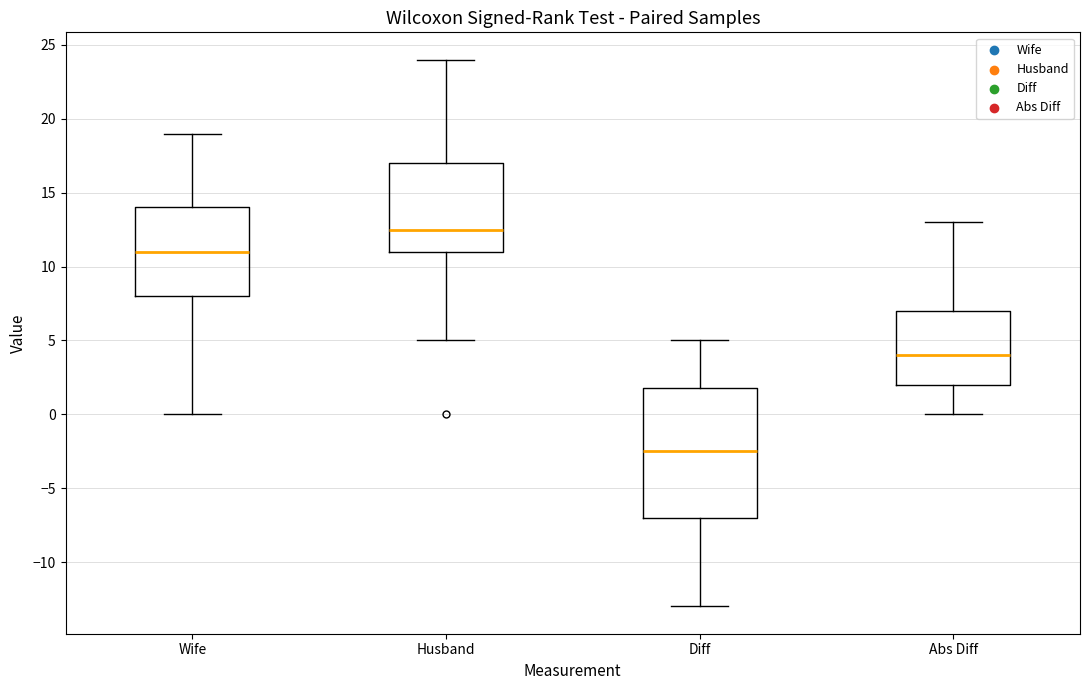

Reading left to right, read every box against the y-axis: the position of its median line, the range the box covers, and the ends of its whiskers. The values are not printed on the chart, so give them approximately, as read against the axis.

Wife: median 11.0, box 8.0 to 14.0, whiskers 0.0 to 19.0
Husband: median 12.5, box 11.0 to 17.0, whiskers 5.0 to 24.0
Diff: median -2.5, box -7.0 to 2.0, whiskers -13.0 to 5.0
Abs Diff: median 4.0, box 2.0 to 7.0, whiskers 0.0 to 13.0